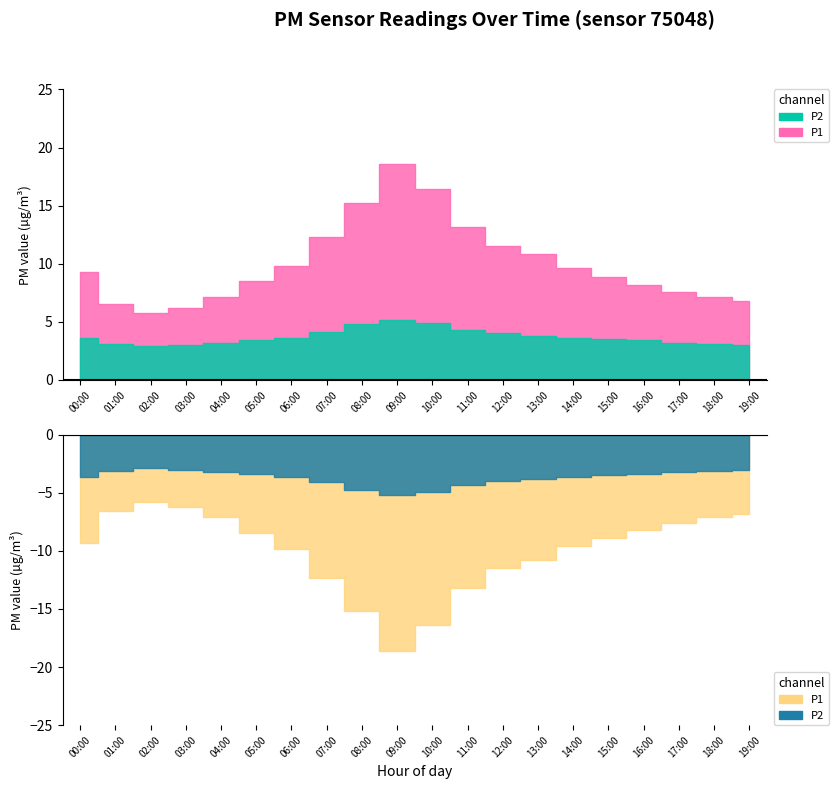

At how many categories does at least one series exceed 4?

20